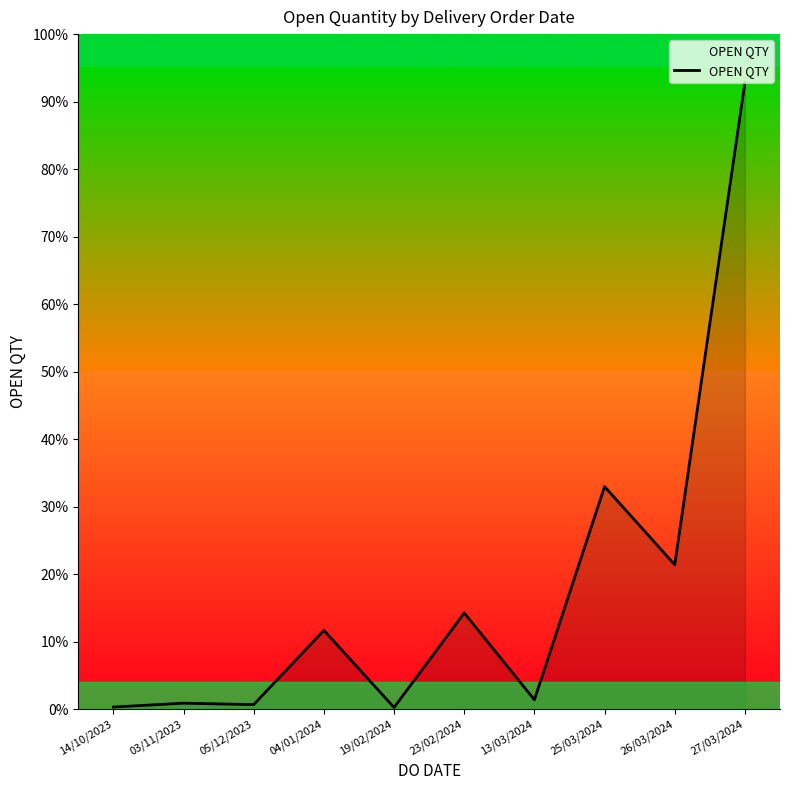

The chart shows a value of 14.3 at 23/02/2024. True or false?

True